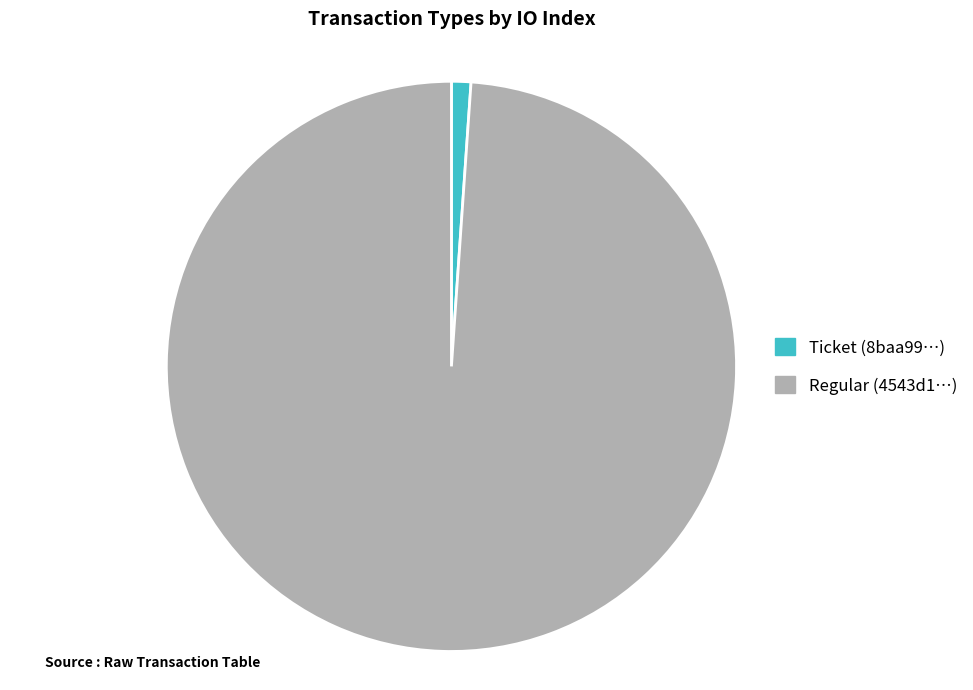

Does any single category account for the majority?

Yes